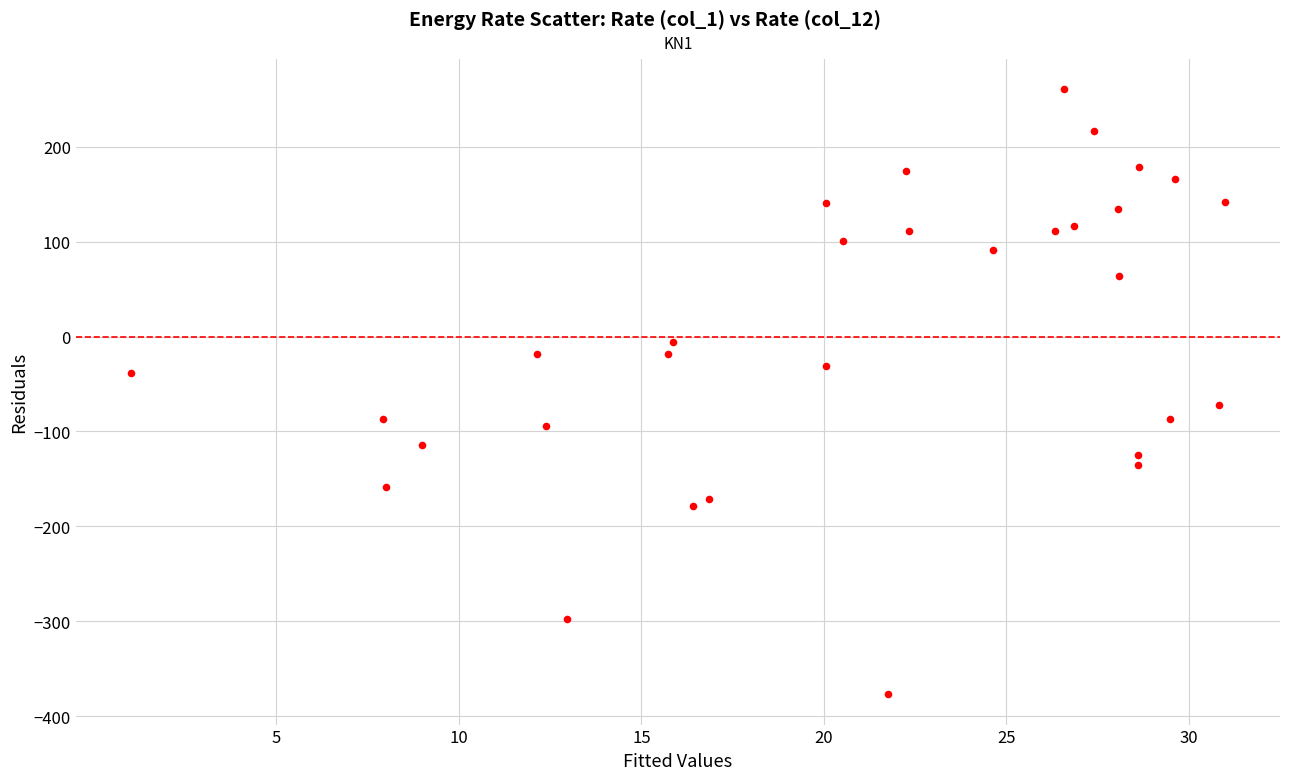

What is the range of X values (max minus min)?

30.0